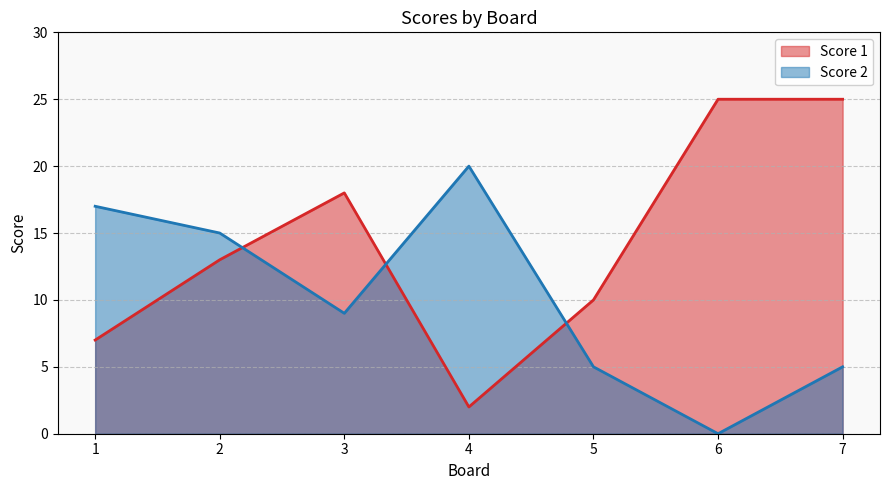

What is the difference between the highest and lowest values at 7?

20